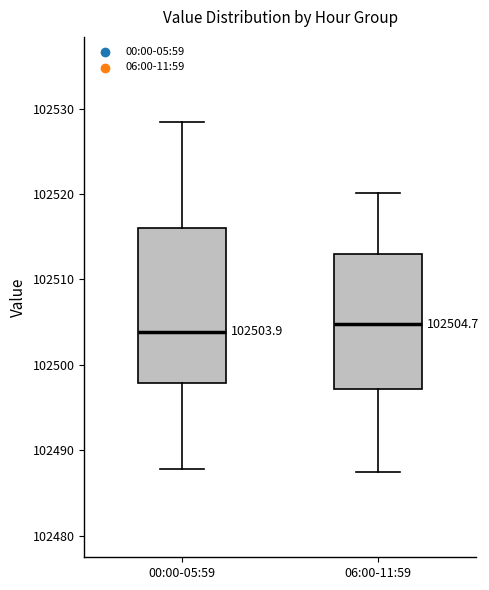

Comparing the boxes themselves (not the whiskers), which one is the tallest?

00:00-05:59